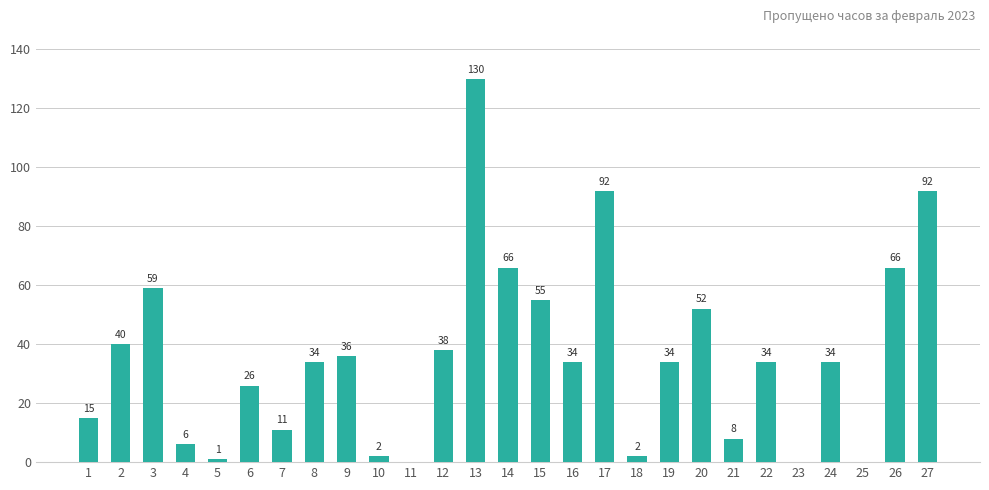

What is the maximum value shown in the chart?

130